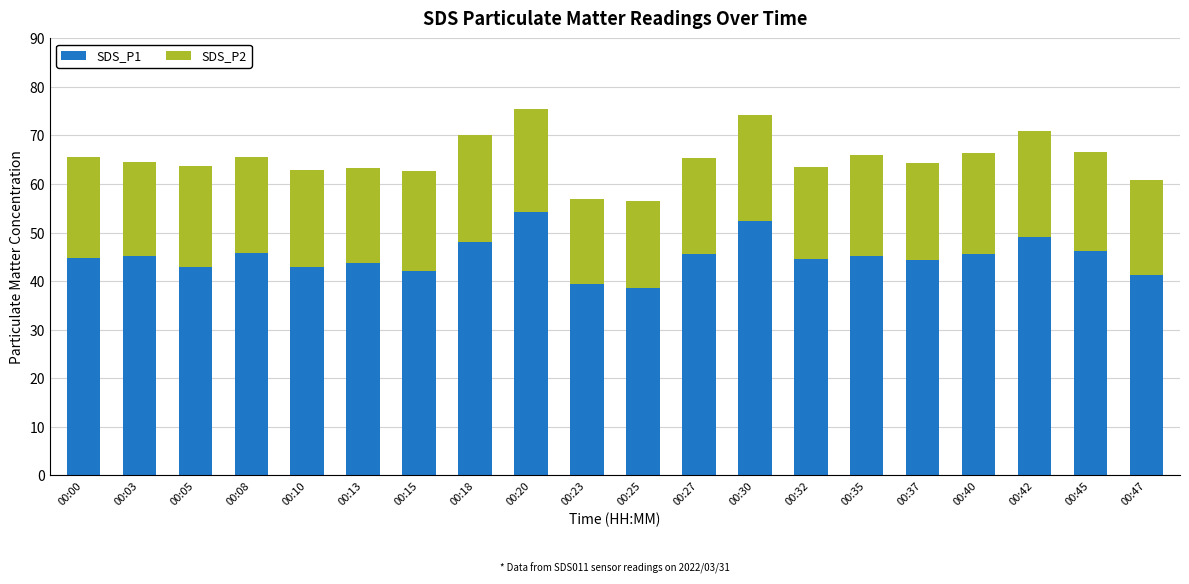

What is the difference between the second highest and minimum values in the SDS_P1 series?

13.7